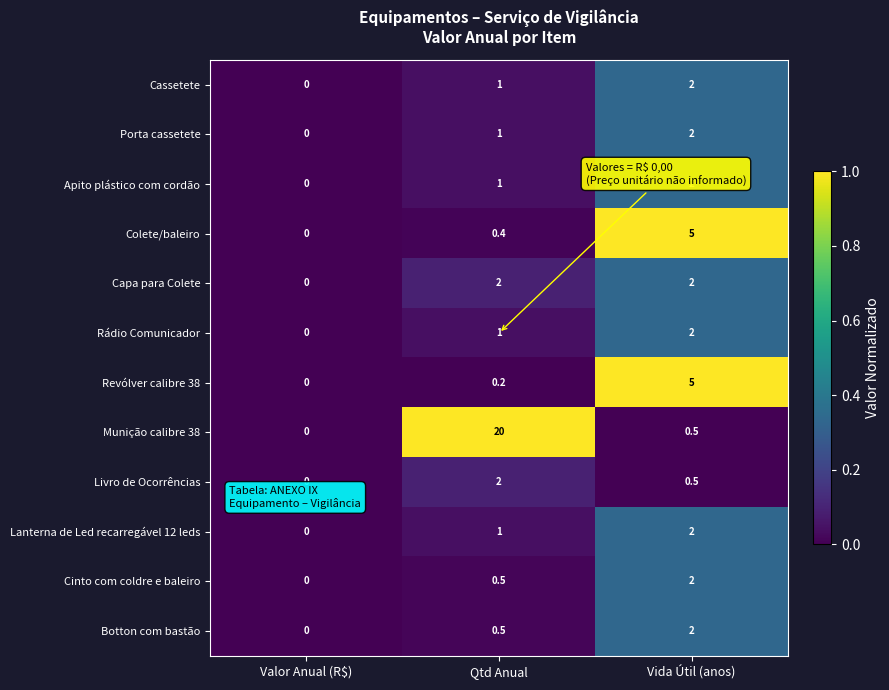

Which series has the largest total across all categories?

Munição calibre 38